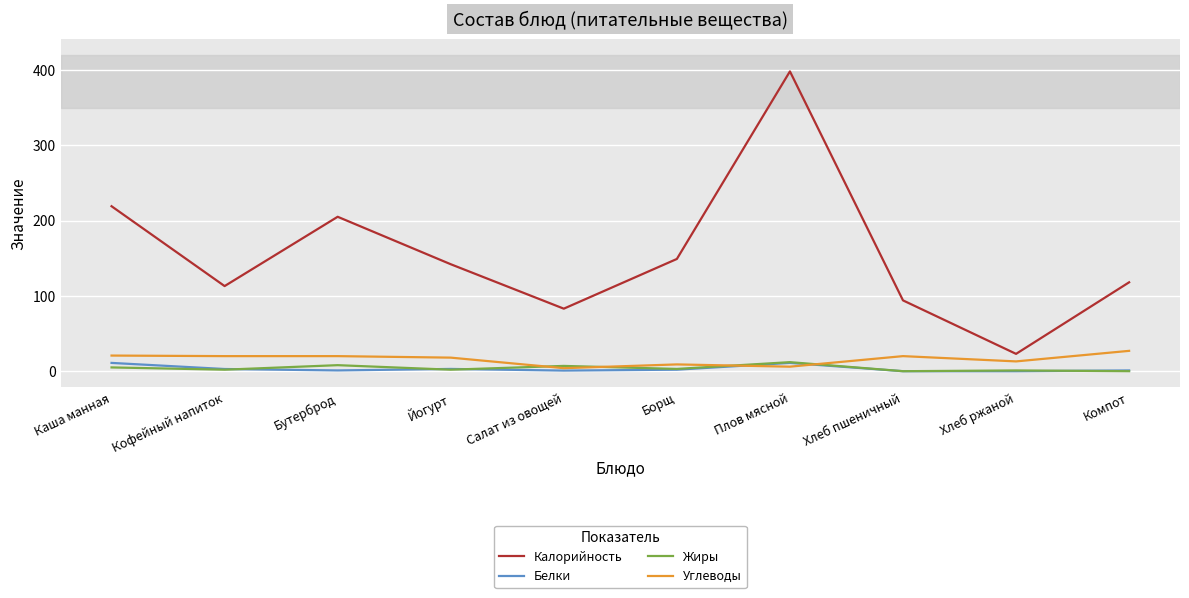

At which label does Белки first exceed 2?

Каша манная